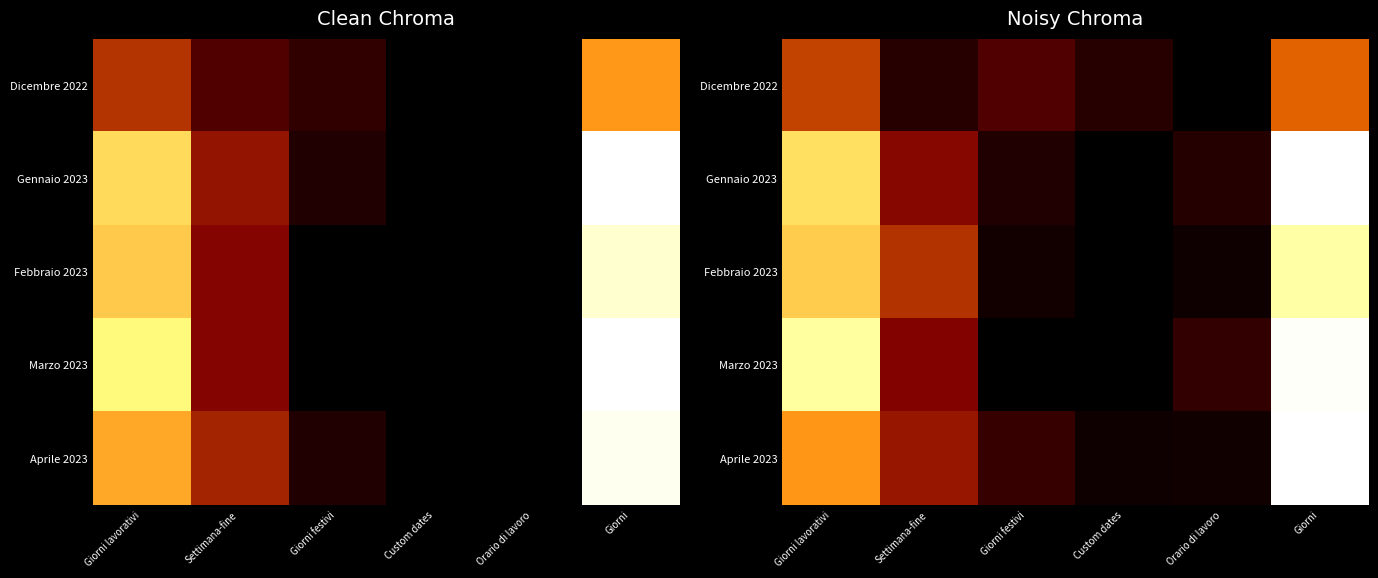

Which has a higher value, Settimana-fine or Giorni?

Giorni